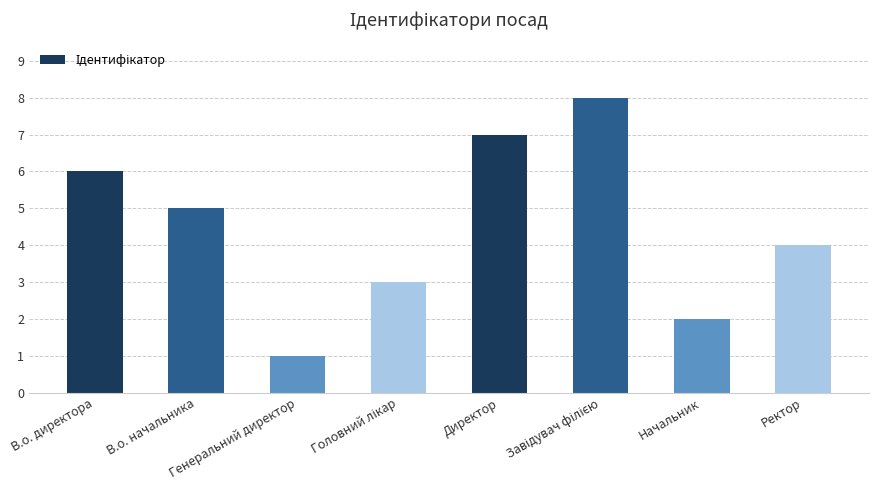

What is the difference between the second highest and second lowest values?

5